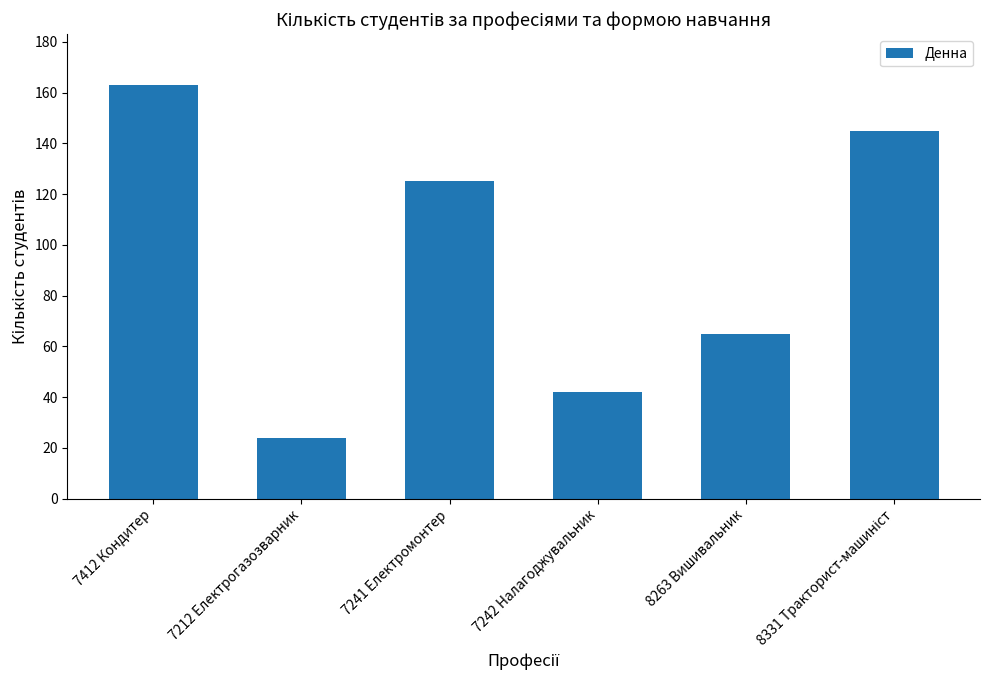

What is the maximum value shown in the chart?

163